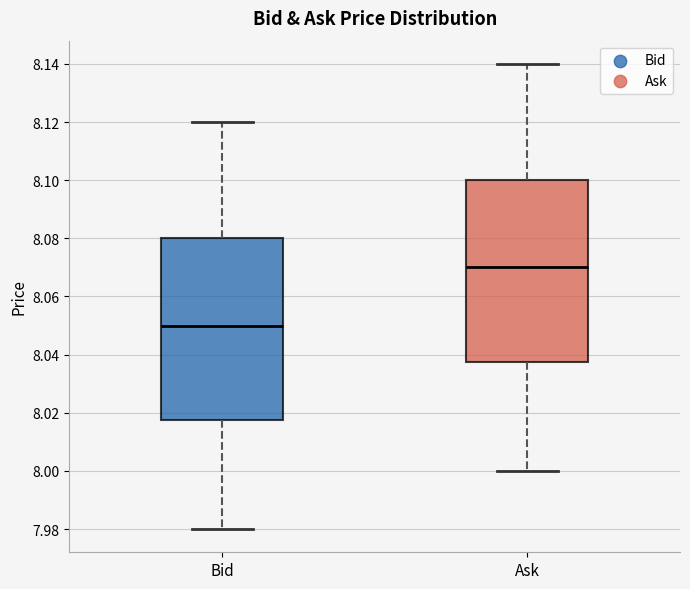

Reading left to right, read every box against the y-axis: the position of its median line, the range the box covers, and the ends of its whiskers. The values are not printed on the chart, so give them approximately, as read against the axis.

Bid: median 8.050, box 8.018 to 8.080, whiskers 7.980 to 8.120
Ask: median 8.070, box 8.038 to 8.100, whiskers 8.000 to 8.140